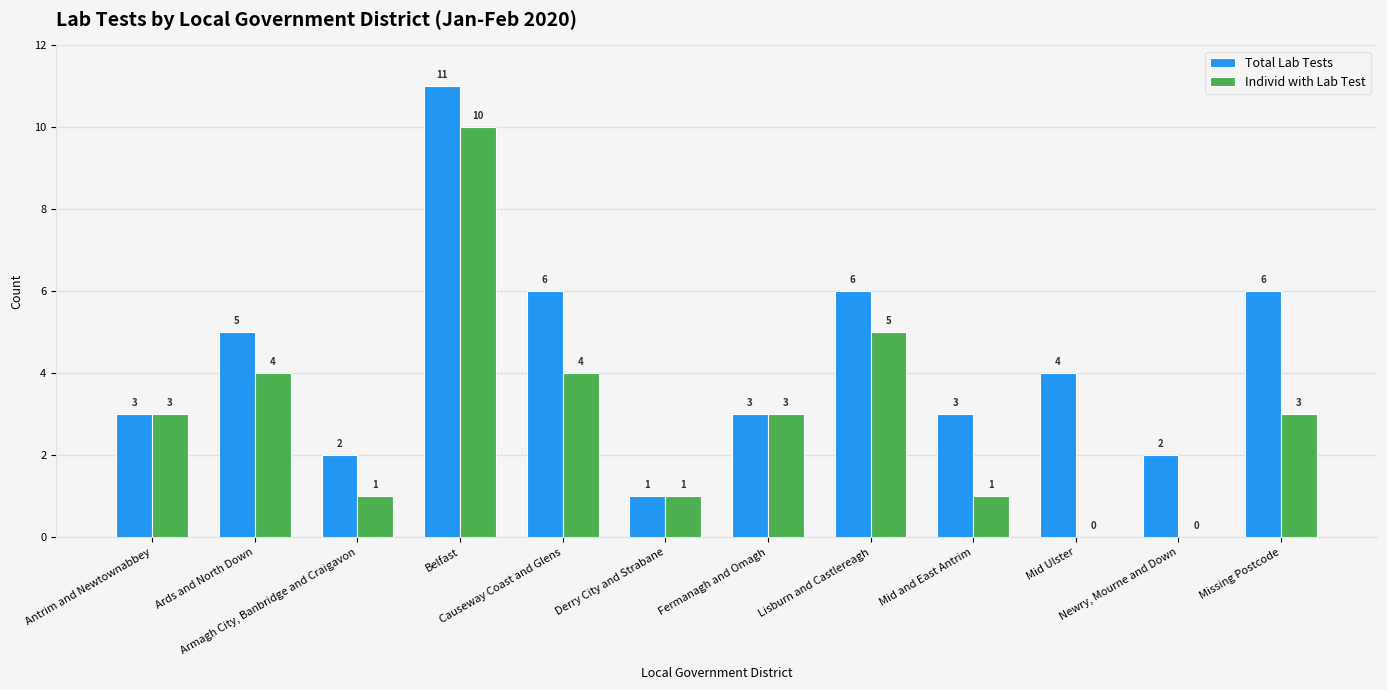

Reading left to right, transcribe all the data shown in this chart.

Total Lab Tests: 3	5	2	11	6	1	3	6	3	4	2	6
Individ with Lab Test: 3	4	1	10	4	1	3	5	1	0	0	3